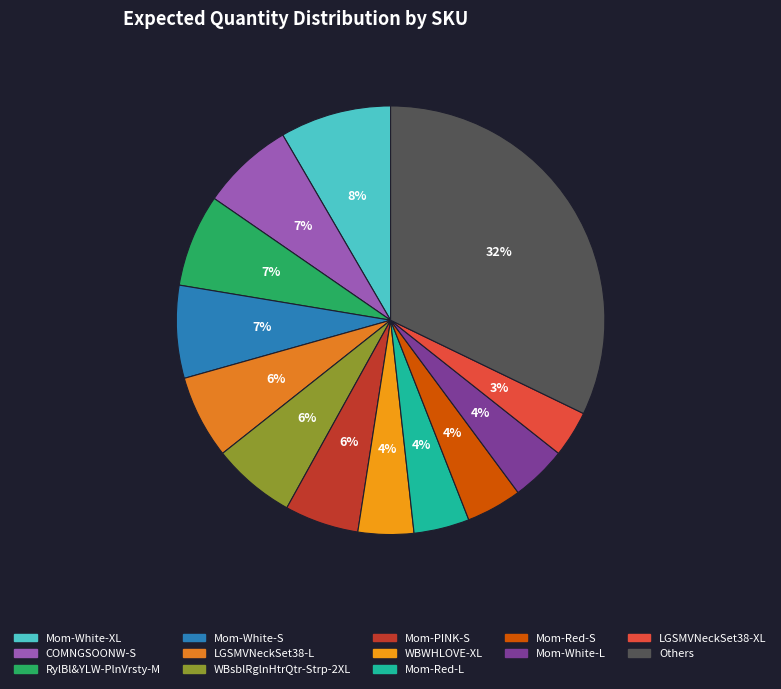

How many slices are in this pie chart?

13